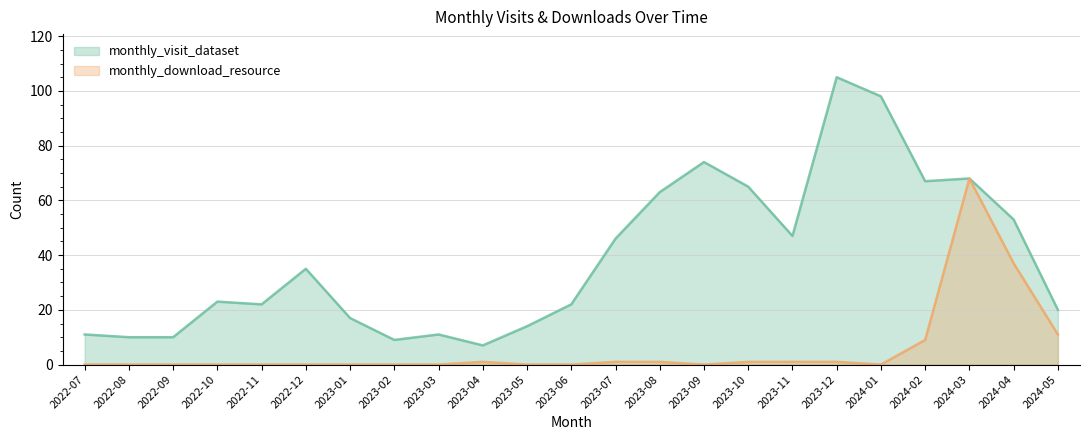

True or false: monthly_download_resource has a value of 0 at 2022-11.

True